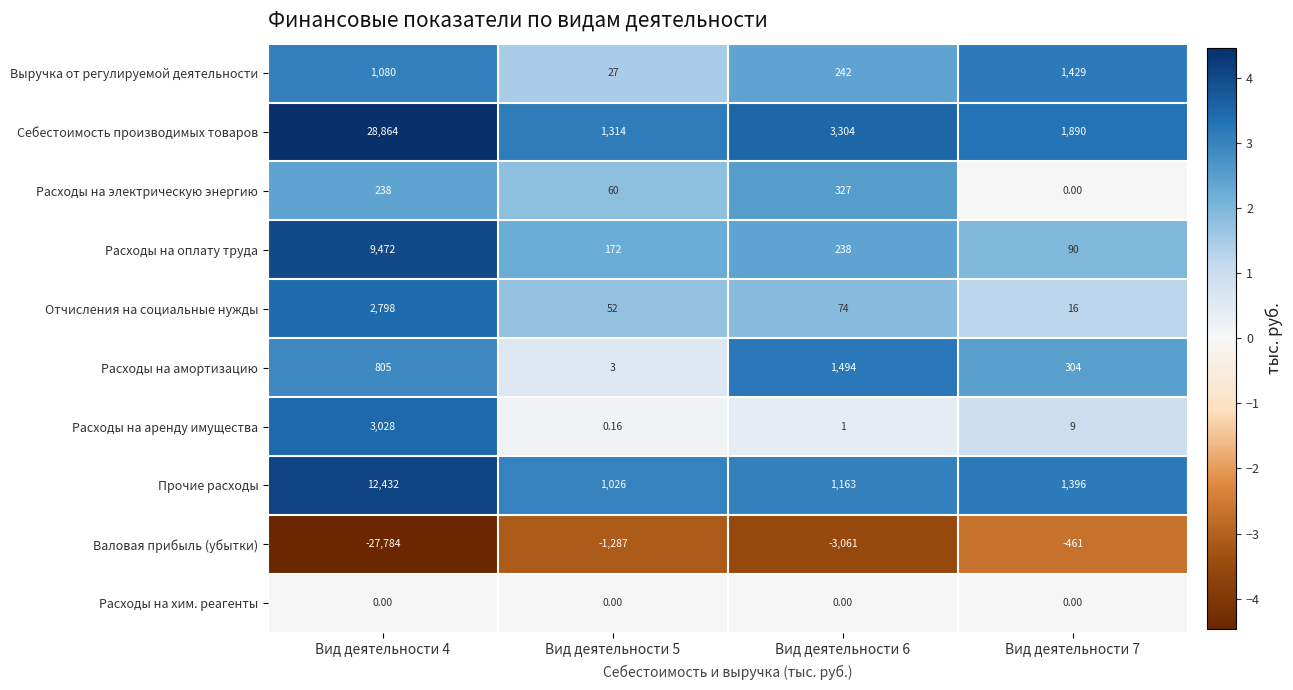

Which series has the largest range (max minus min)?

Себестоимость производимых товаров